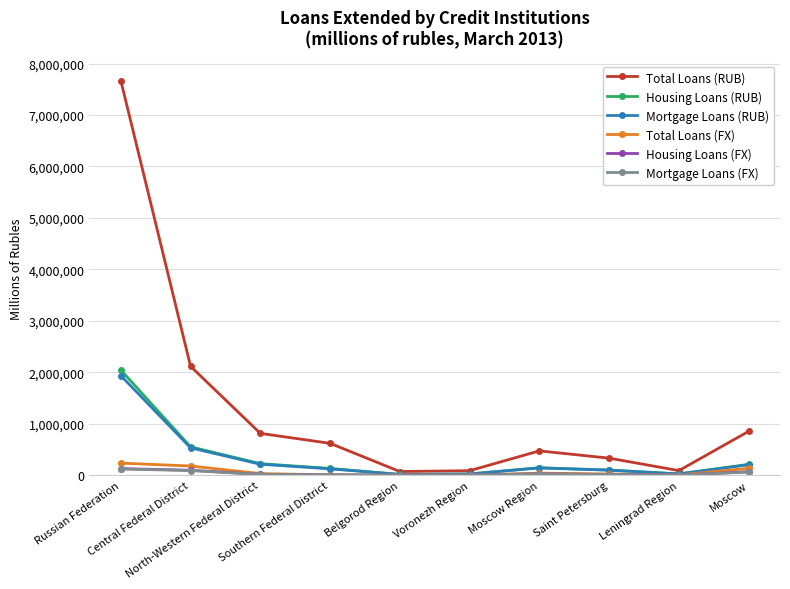

What is the average value of the Housing Loans (FX) series?

34147